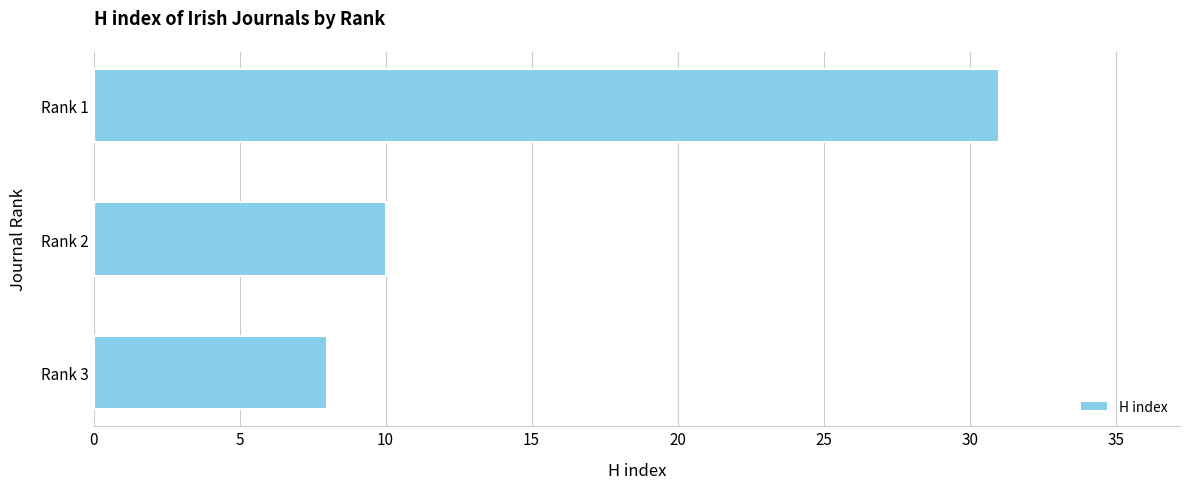

How many bars are there in total?

3